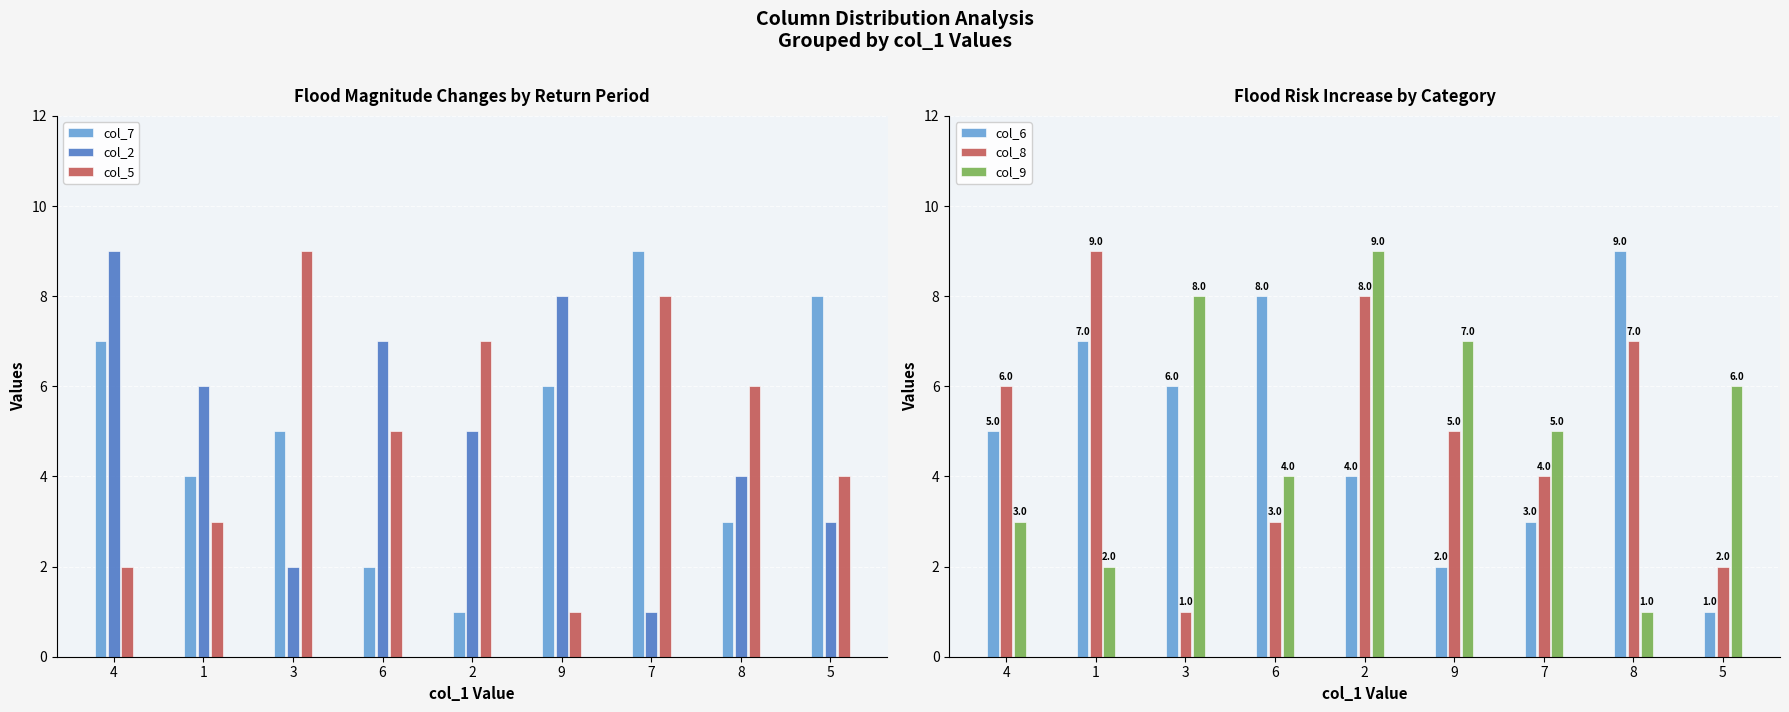

The value of col_5 at 8 is 9. True or false?

False